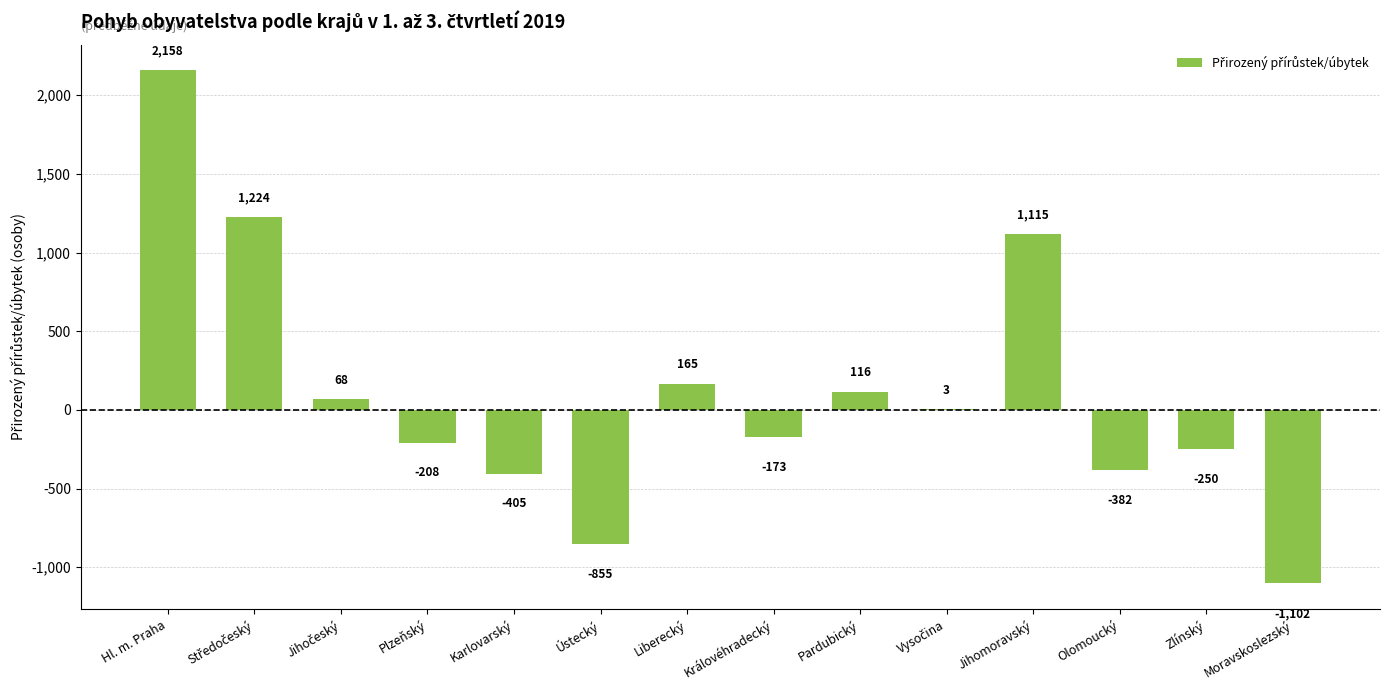

What is the sum of the values at Liberecký and Hl. m. Praha?

2323